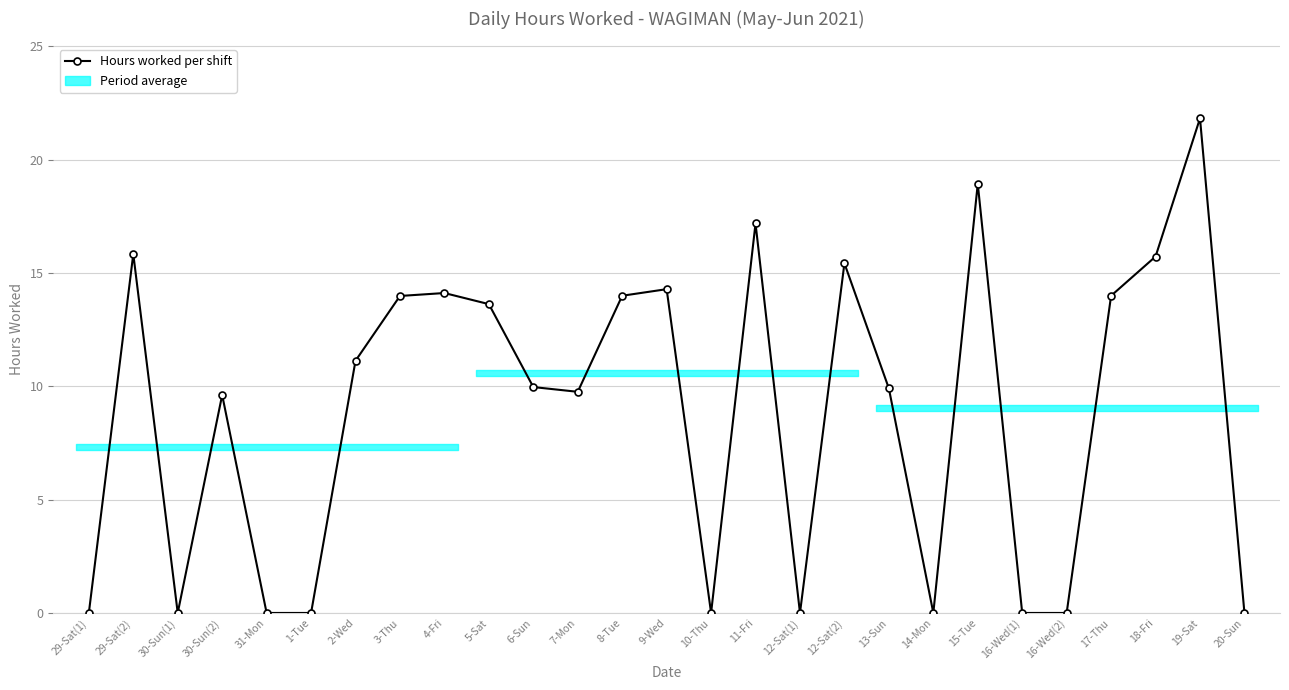

Which category has the highest value across all series?

19-Sat